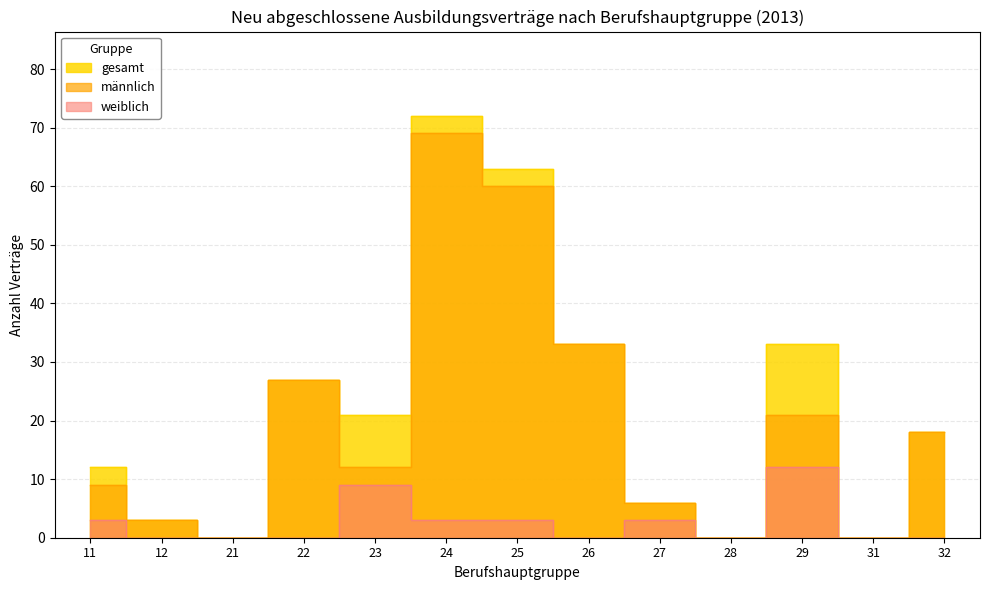

Rank the series at 32 from lowest to highest value.

weiblich, männlich, gesamt